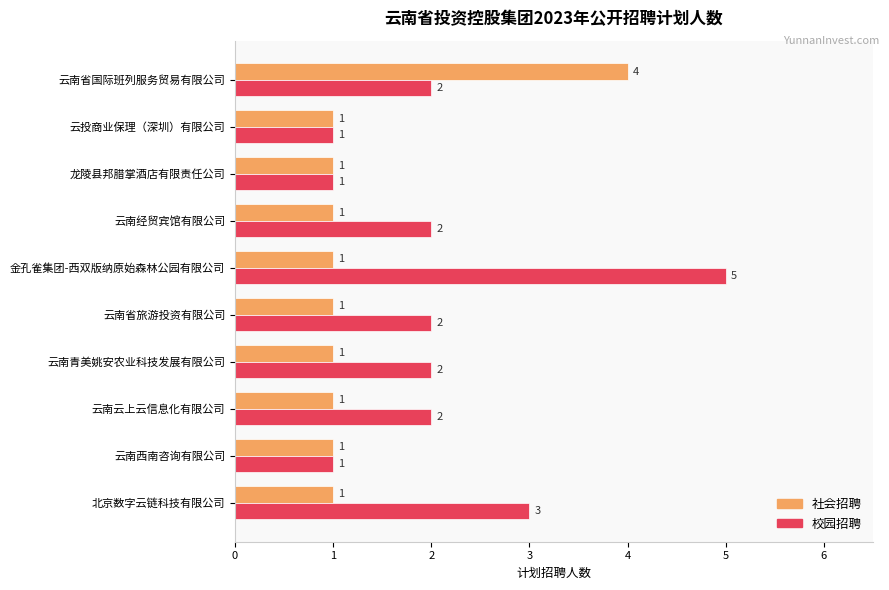

What is the sum of all 社会招聘 values?

13